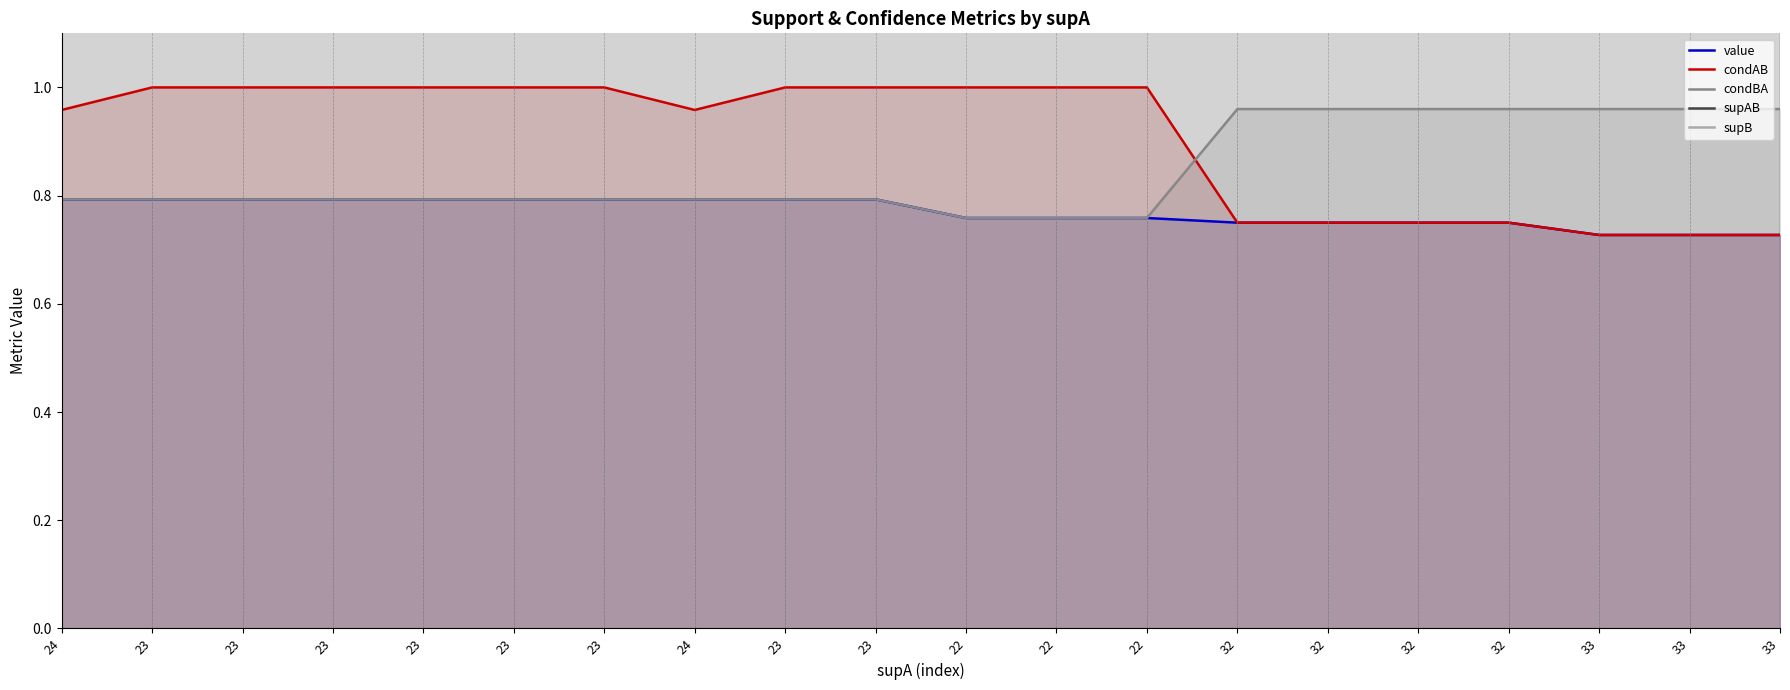

What is the label of the 18th point from the left?

33